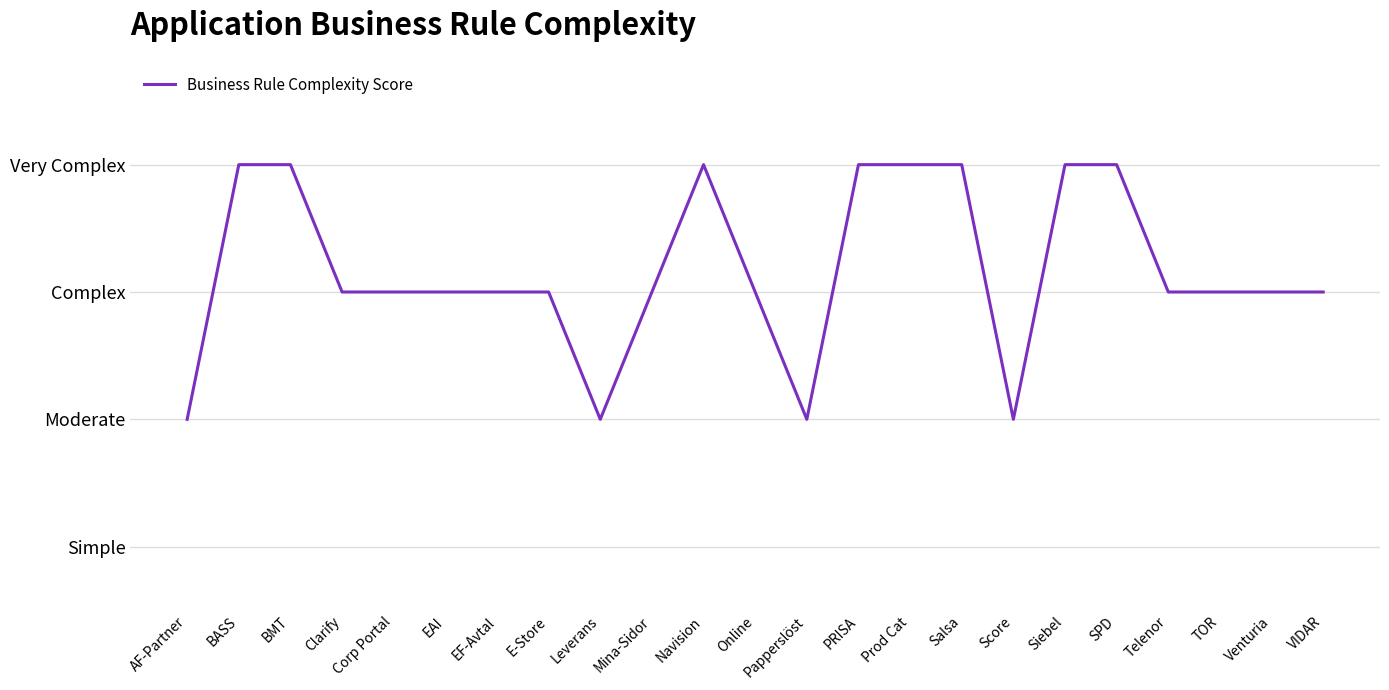

Does the chart have visible grid lines?

Yes